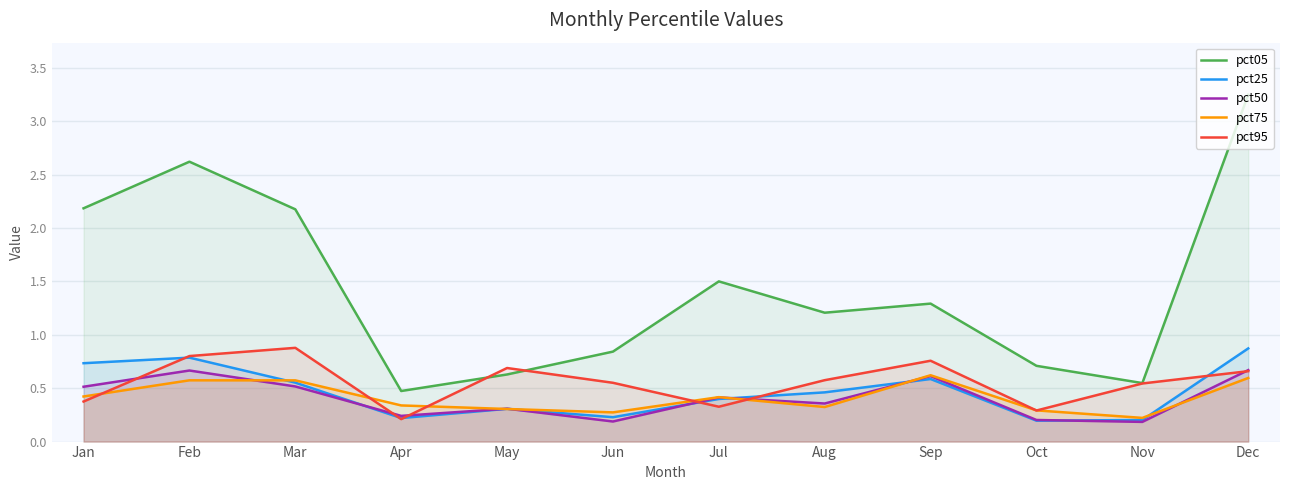

Reading left to right, list all the values displayed in this chart.

pct05: Jan=2.2	Feb=2.6	Mar=2.2	Apr=0.5	May=0.6	Jun=0.8	Jul=1.5	Aug=1.2	Sep=1.3	Oct=0.7	Nov=0.5	Dec=3.2
pct25: Jan=0.7	Feb=0.8	Mar=0.6	Apr=0.2	May=0.3	Jun=0.2	Jul=0.4	Aug=0.5	Sep=0.6	Oct=0.2	Nov=0.2	Dec=0.9
pct50: Jan=0.5	Feb=0.7	Mar=0.5	Apr=0.2	May=0.3	Jun=0.2	Jul=0.4	Aug=0.4	Sep=0.6	Oct=0.2	Nov=0.2	Dec=0.7
pct75: Jan=0.4	Feb=0.6	Mar=0.6	Apr=0.3	May=0.3	Jun=0.3	Jul=0.4	Aug=0.3	Sep=0.6	Oct=0.3	Nov=0.2	Dec=0.6
pct95: Jan=0.4	Feb=0.8	Mar=0.9	Apr=0.2	May=0.7	Jun=0.6	Jul=0.3	Aug=0.6	Sep=0.8	Oct=0.3	Nov=0.5	Dec=0.7